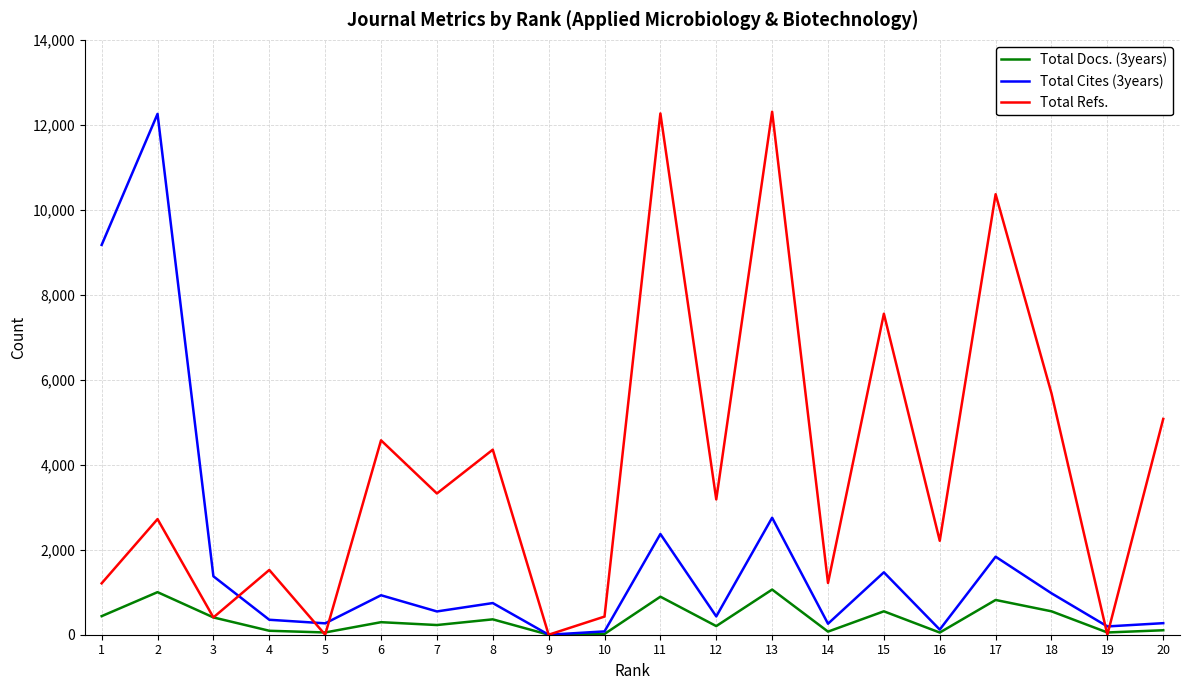

What is the total value across all series at 11?

15533